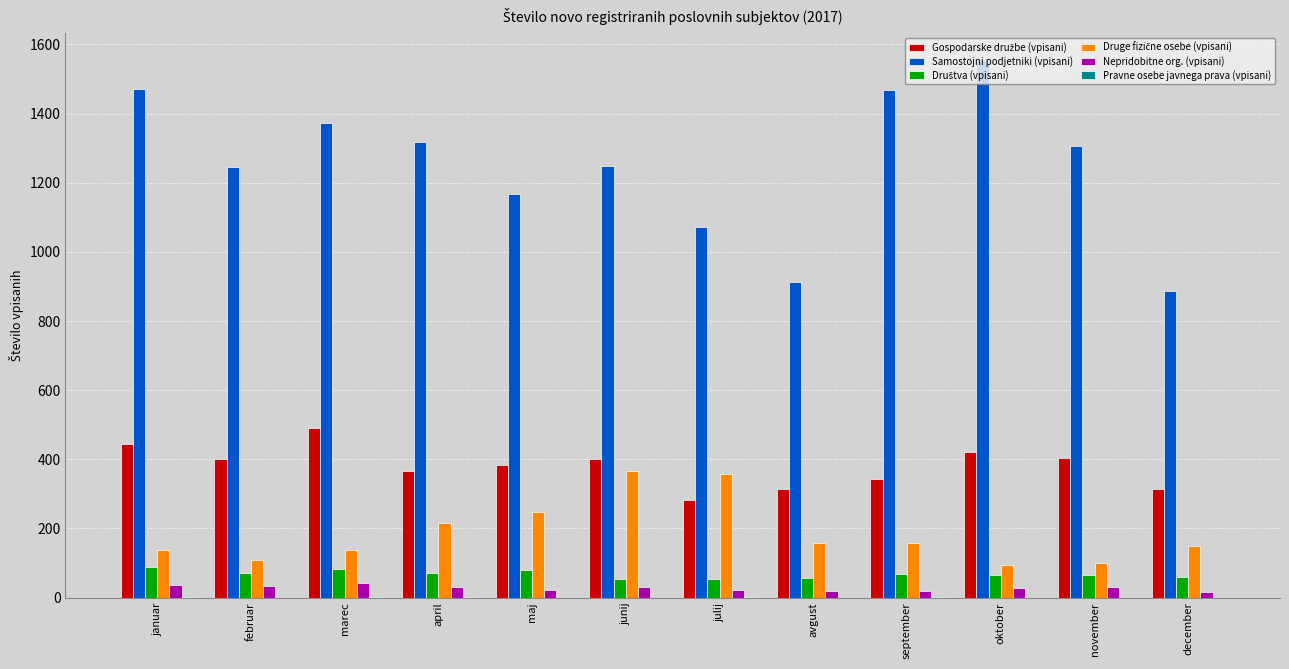

The Samostojni podjetniki (vpisani) series shows 913 at avgust. True or false?

True